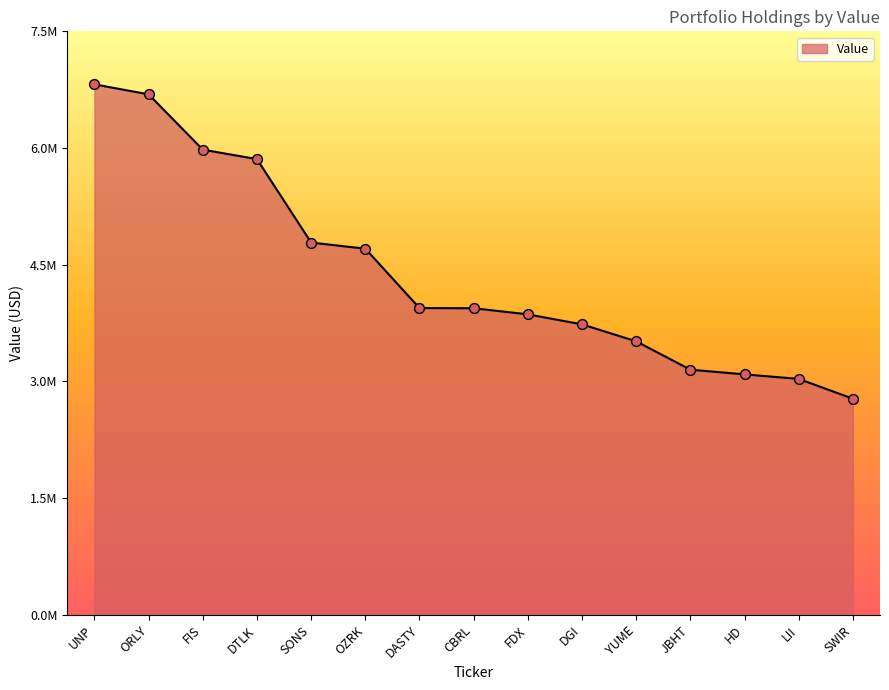

Which has a higher value, FDX or SONS?

SONS